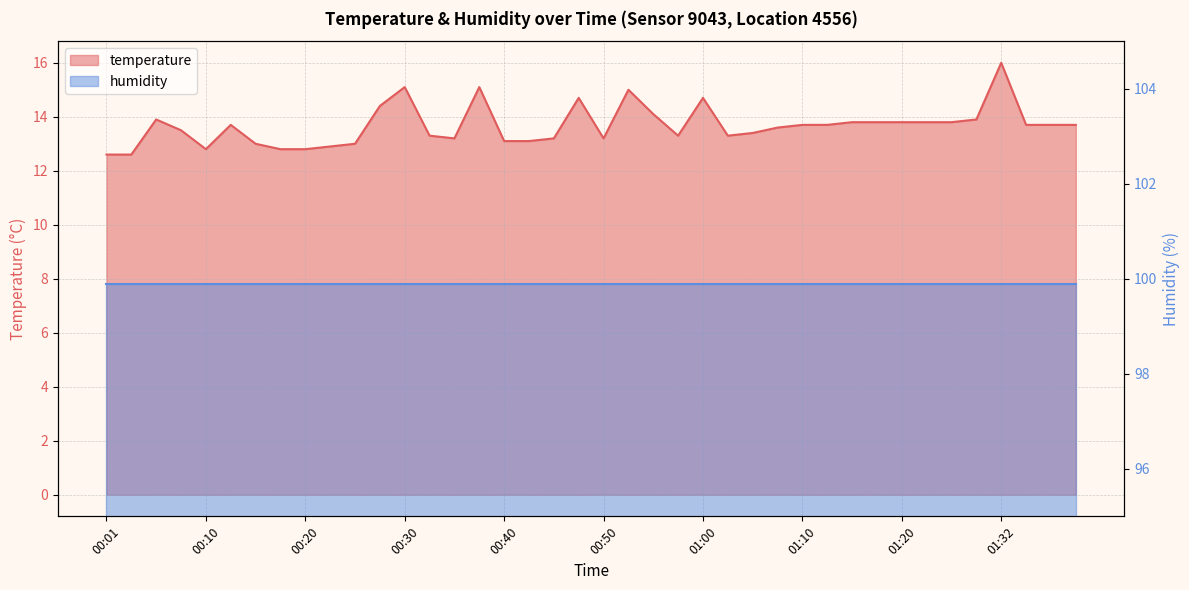

What is the approximate value at 00:10?

12.8